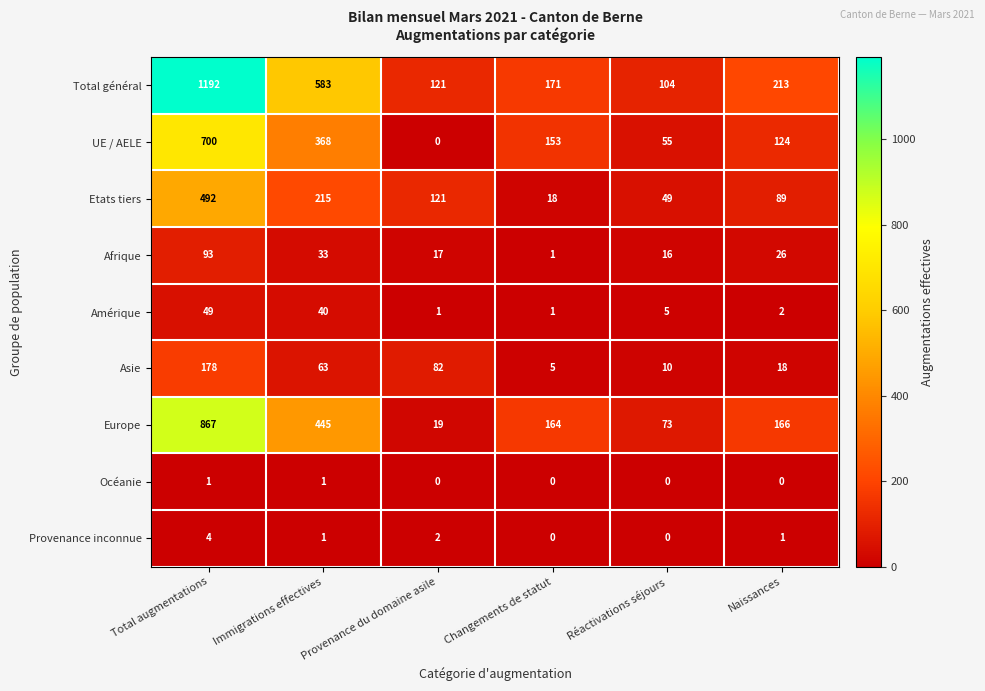

How many values in the Europe series are below 166?

3